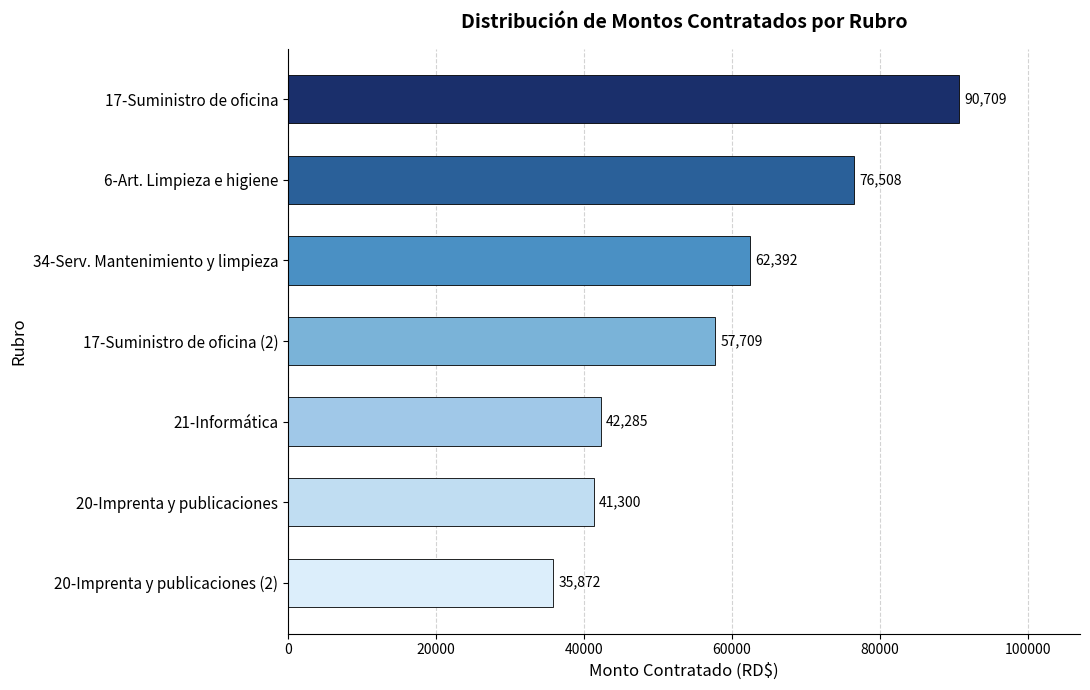

How many bars are there in total?

7